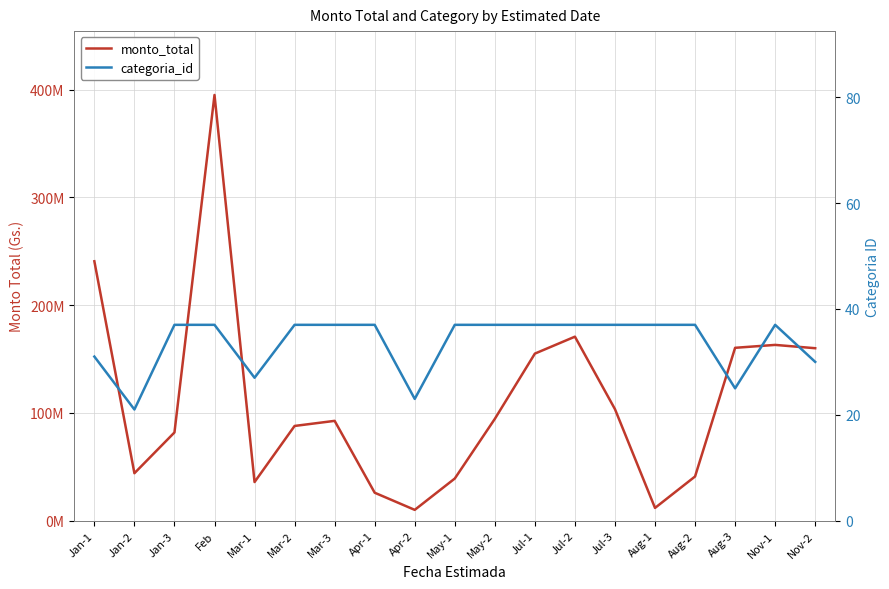

How many series are shown in this chart?

2